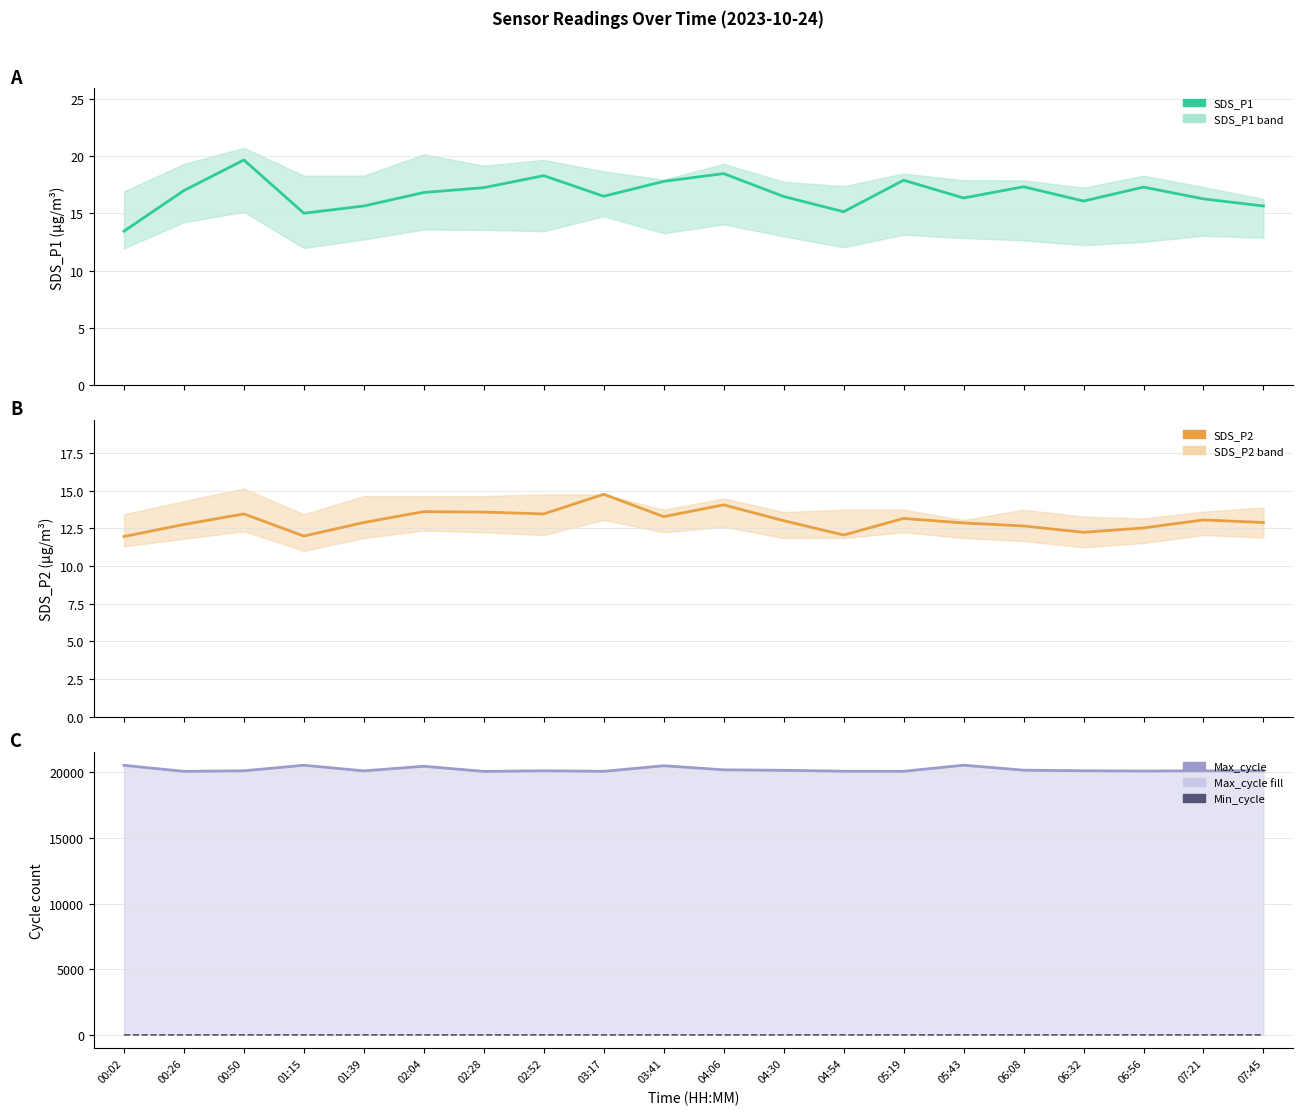

What is the total value across all series at 02:28?

20093.8